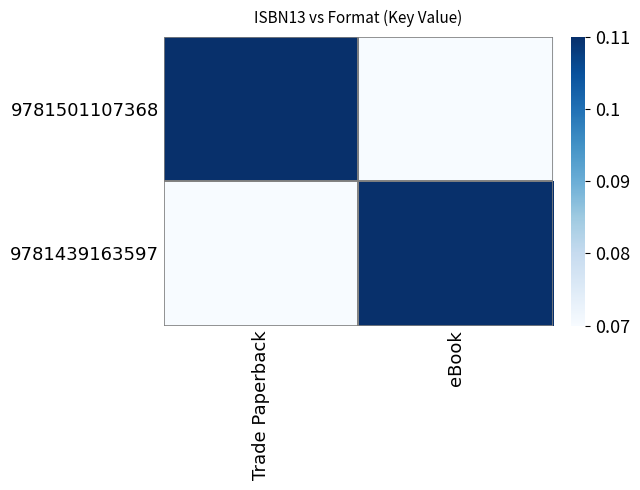

Which series has the largest range (max minus min)?

9781501107368